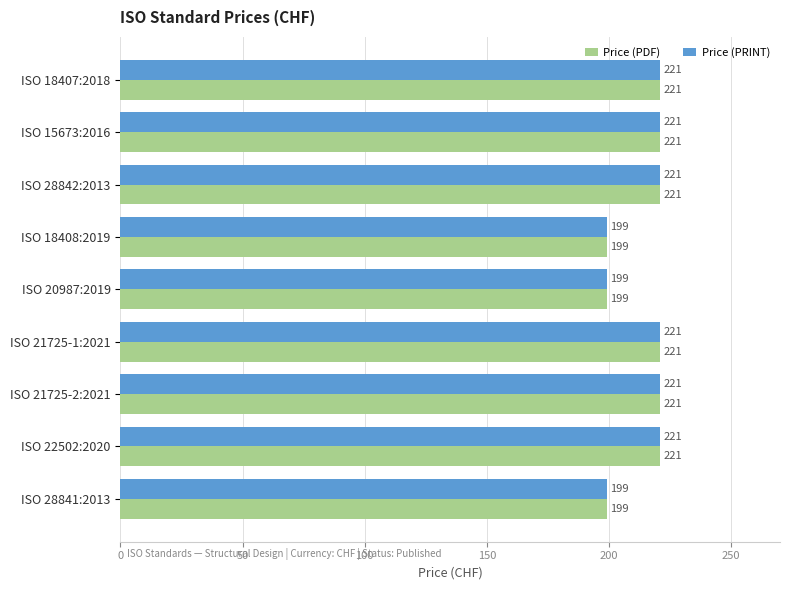

Is the value of Price (PRINT) at ISO 20987:2019 greater than the value of Price (PDF) at ISO 18407:2018?

No